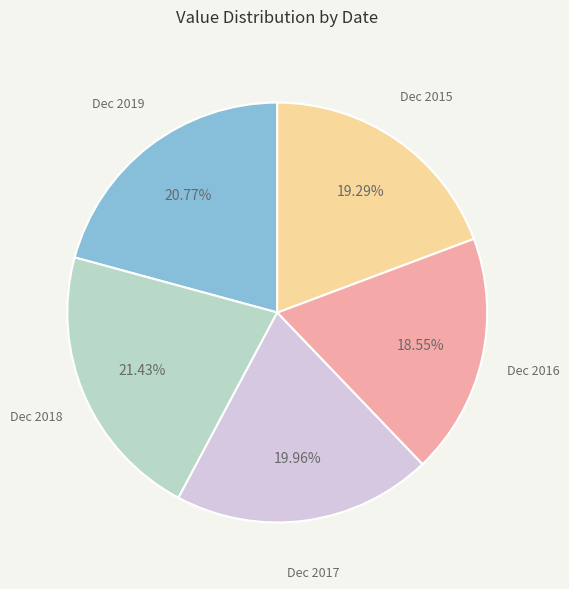

How many slices are in this pie chart?

5